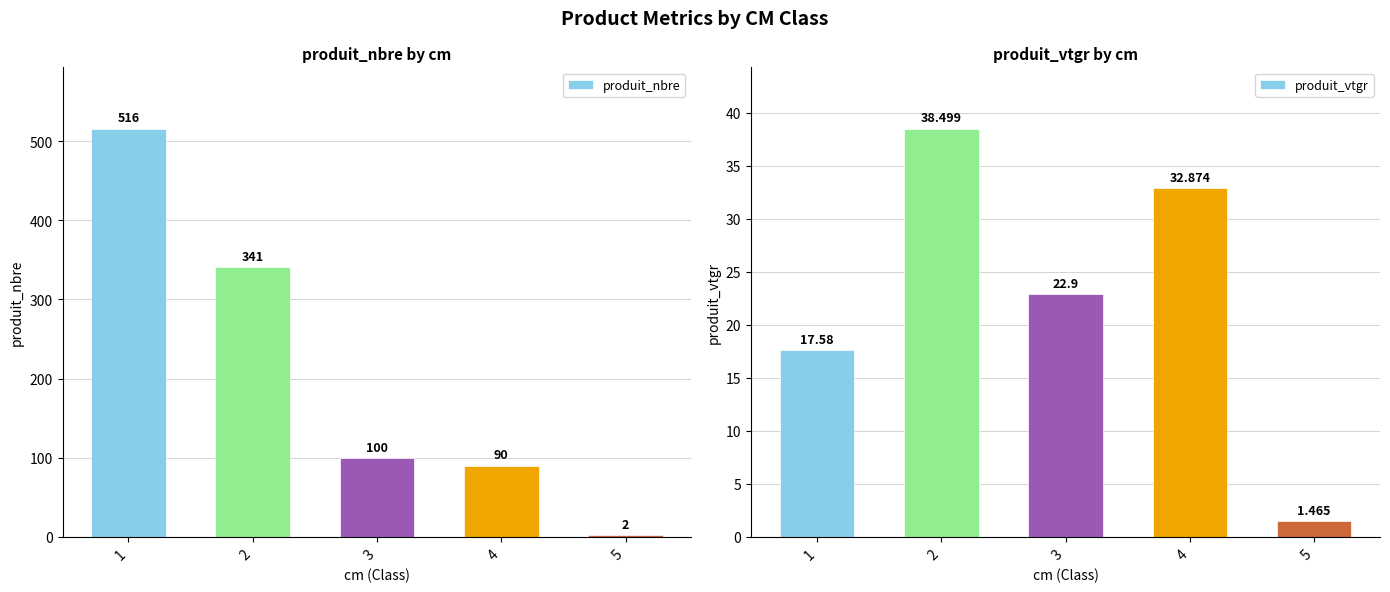

The value of produit_vtgr at 3 is 15.7. True or false?

False